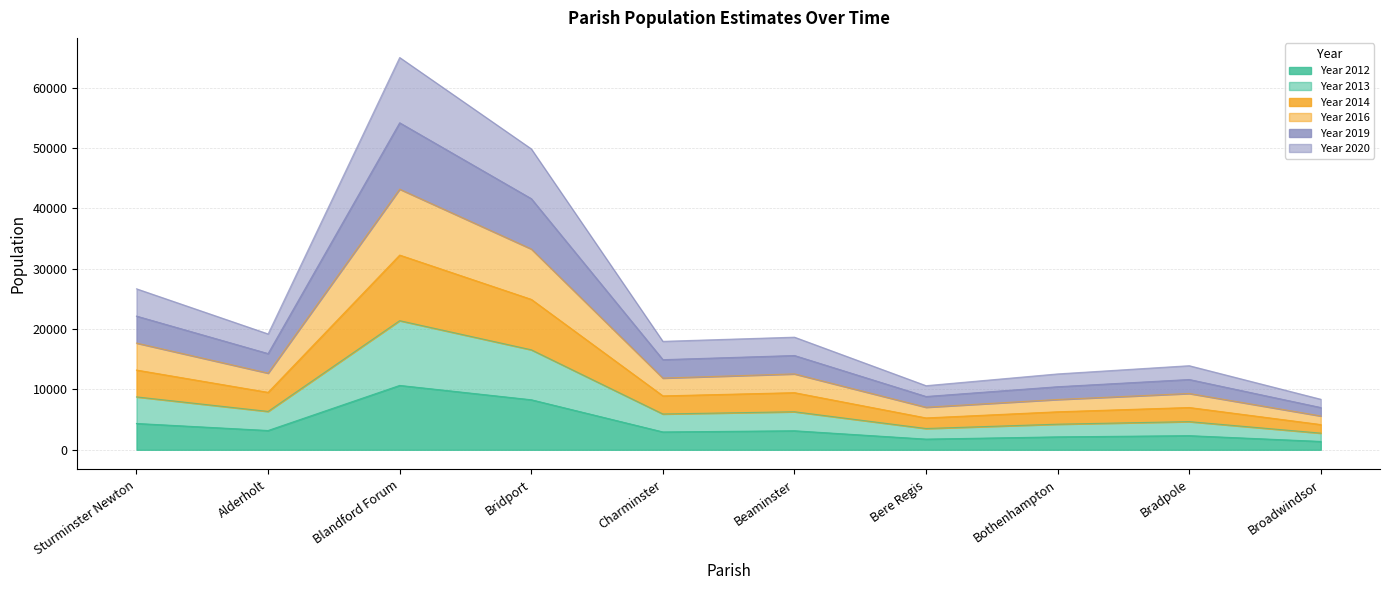

What is the total value across all series at Bothenhampton?

12573